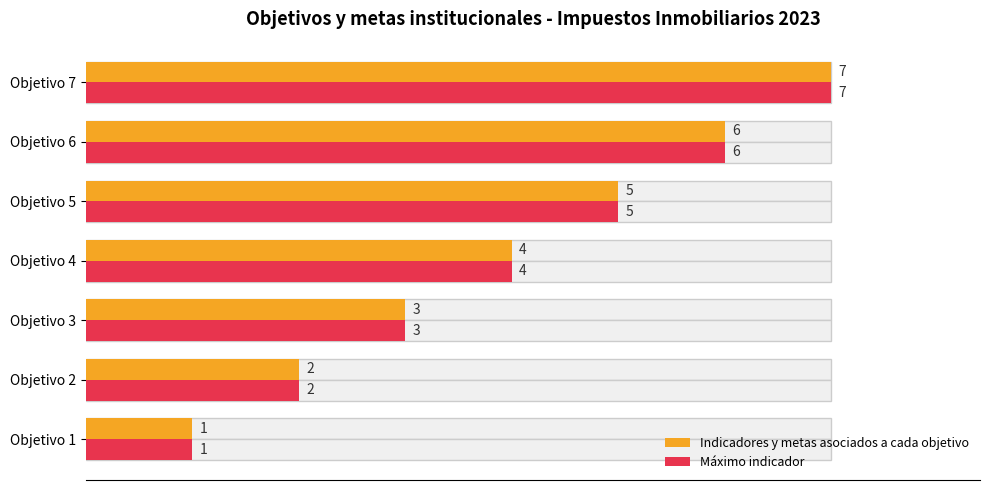

At how many categories does at least one series exceed 0?

7